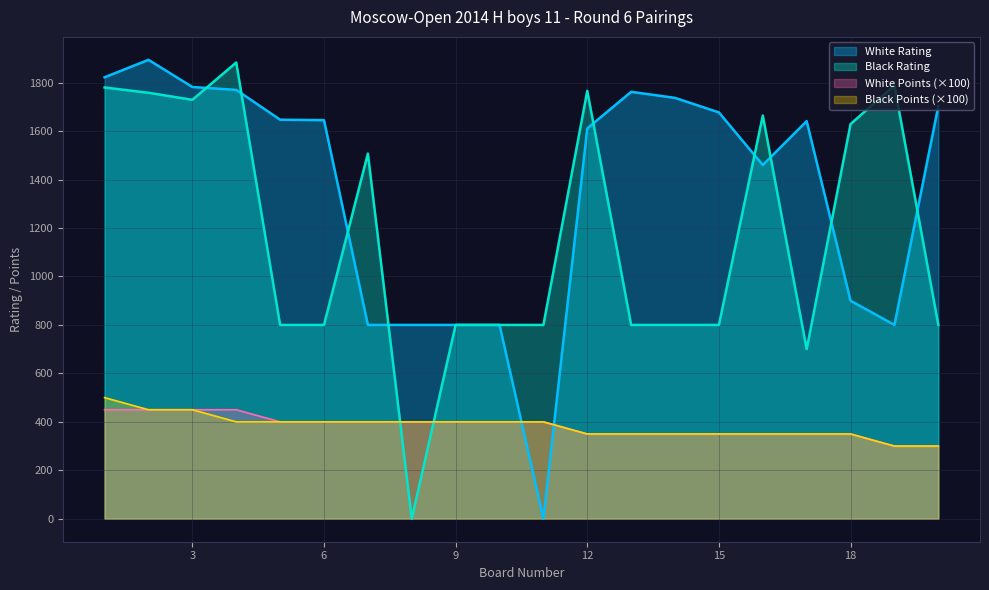

How many White Points values are between 350 and 400?

14